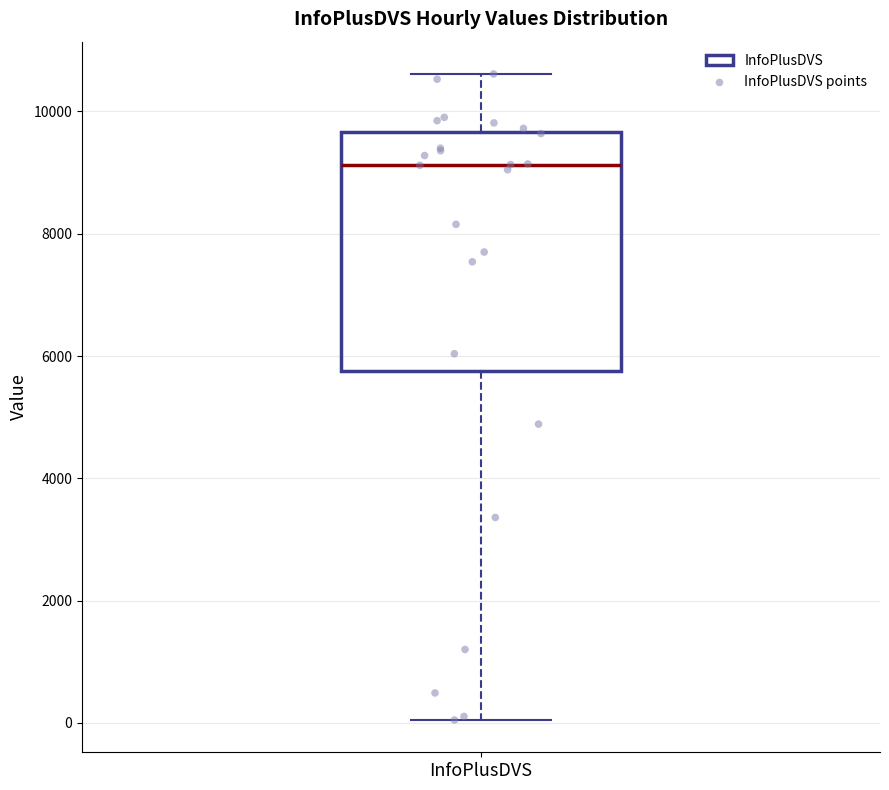

Where is the lower edge of the box for InfoPlusDVS on the y-axis? The values are not printed on the chart, so give them approximately, as read against the axis.

5800